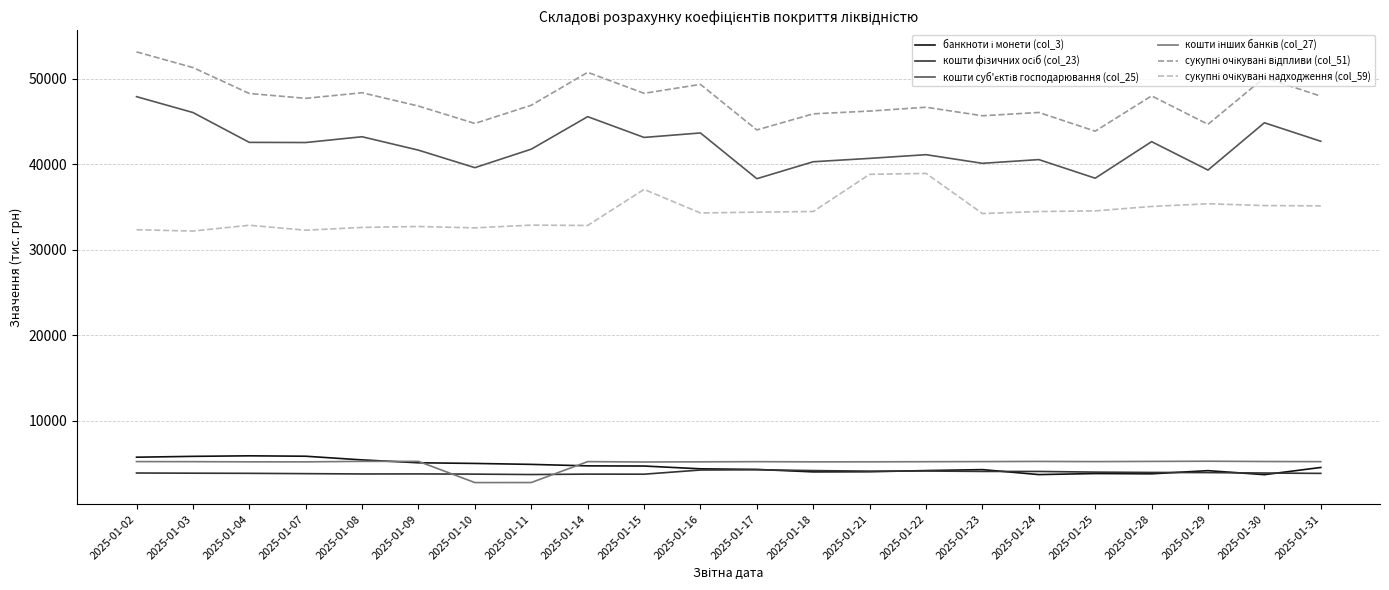

What is the difference between the highest and lowest values at 2025-01-07?

43892.2